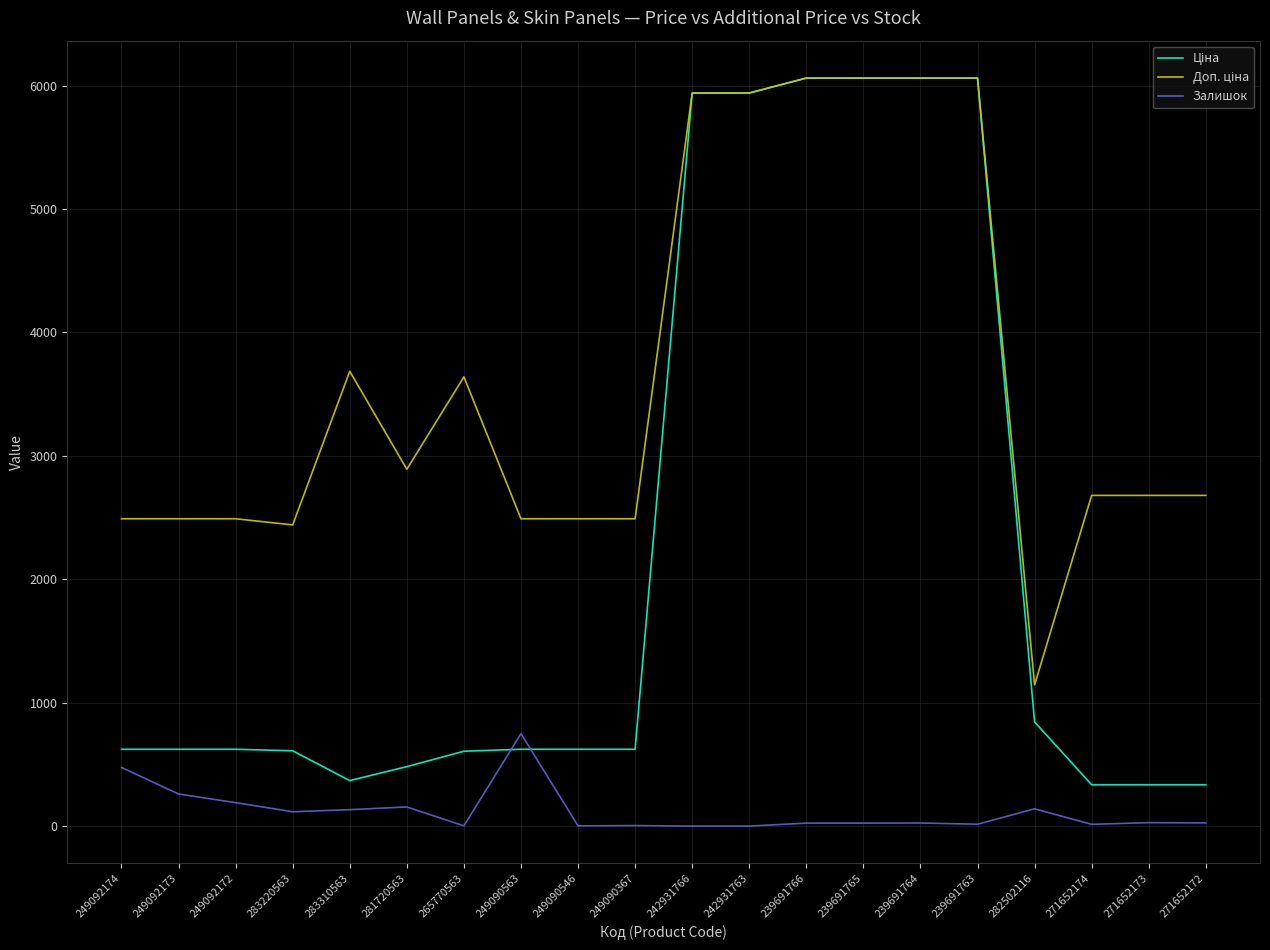

True or false: Залишок has more than 1 points higher than both neighbors.

True